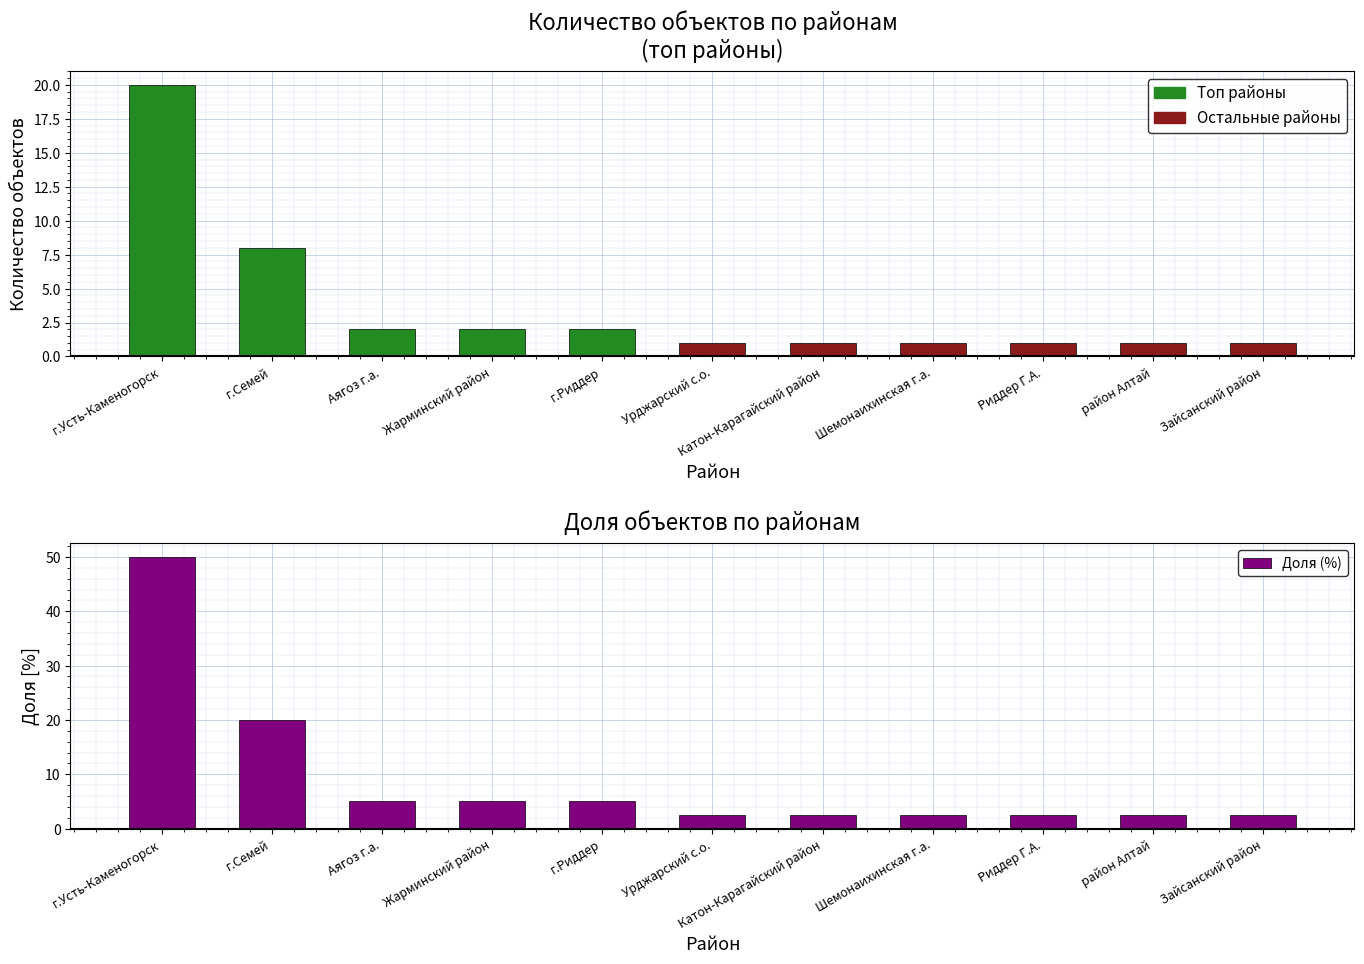

Which category has the lowest value across all series?

Урджарский с.о.